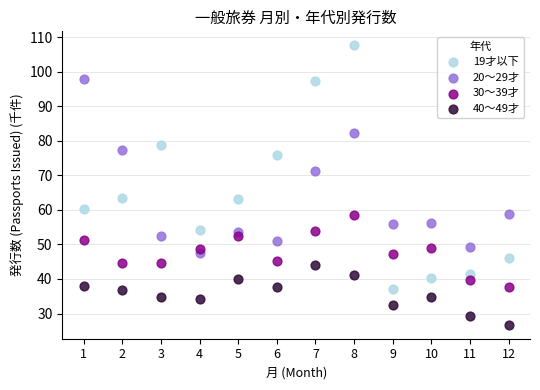

Across all data points, what is the range of Y values (max minus min)?

80.9